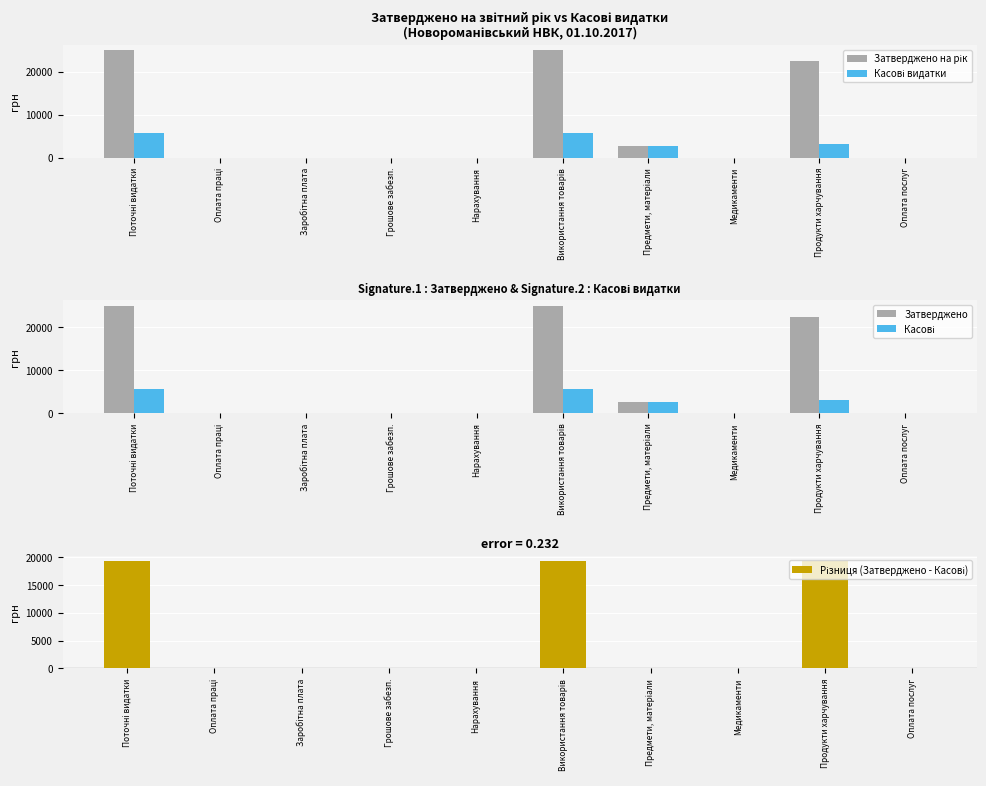

What is the spread (max minus min) of values at Предмети, матеріали?

2587.7